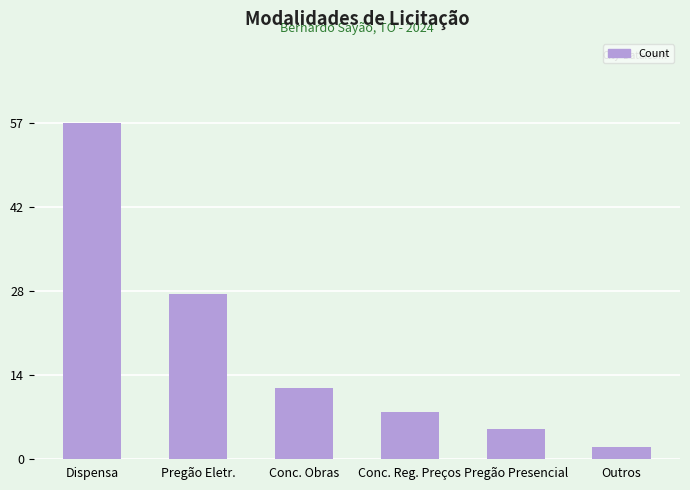

At which label does the data first exceed 12?

Dispensa